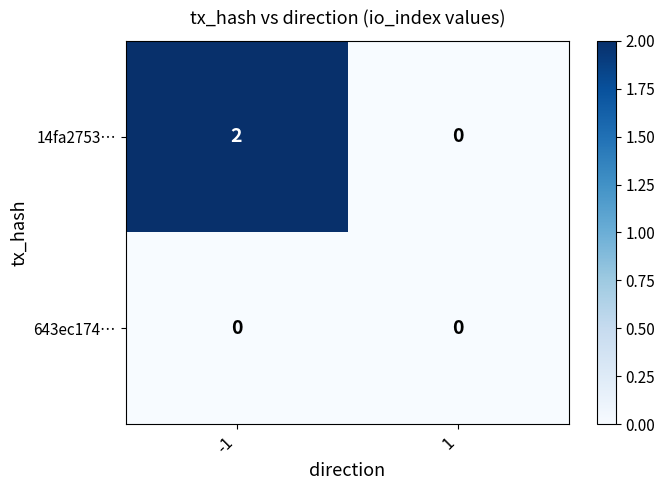

List the series in order of their overall mean, lowest first.

643ec174…, 14fa2753…